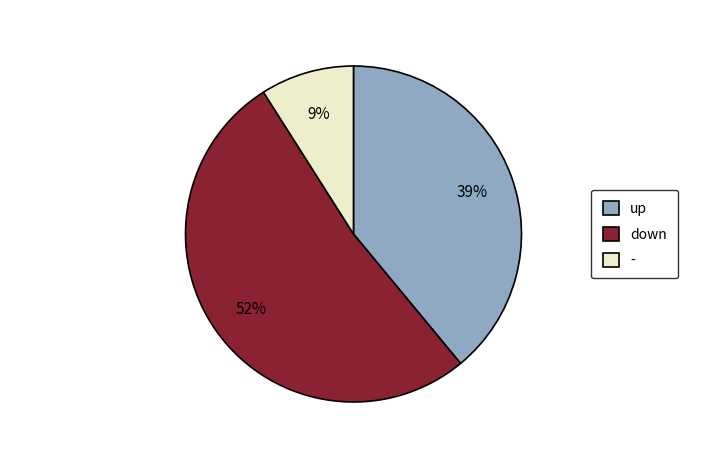

How many slices are in this pie chart?

3